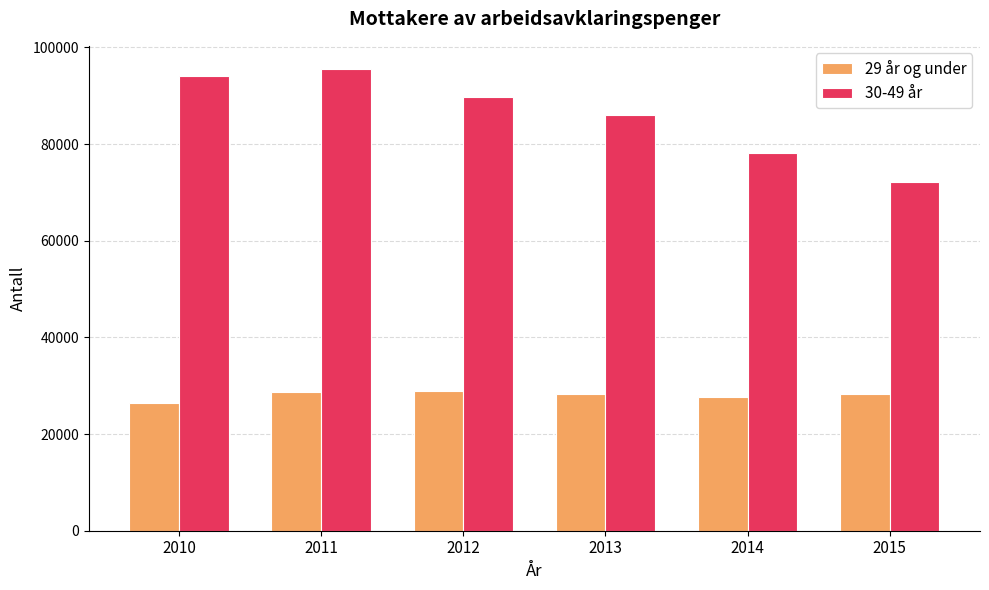

Rank the series at 2010 from lowest to highest value.

29 år og under, 30-49 år